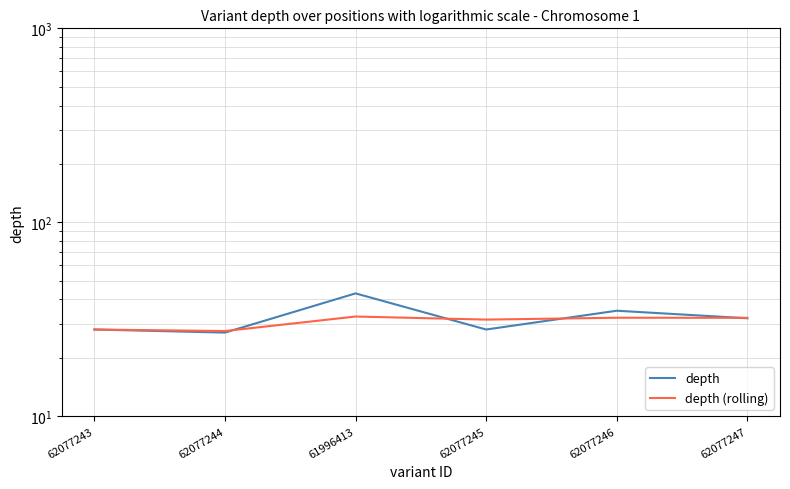

Reading right to left, what are all the values shown in this chart?

depth: 32.0	35.0	28.0	43.0	27.0	28.0
depth (rolling): 32.2	32.2	31.5	32.7	27.5	28.0